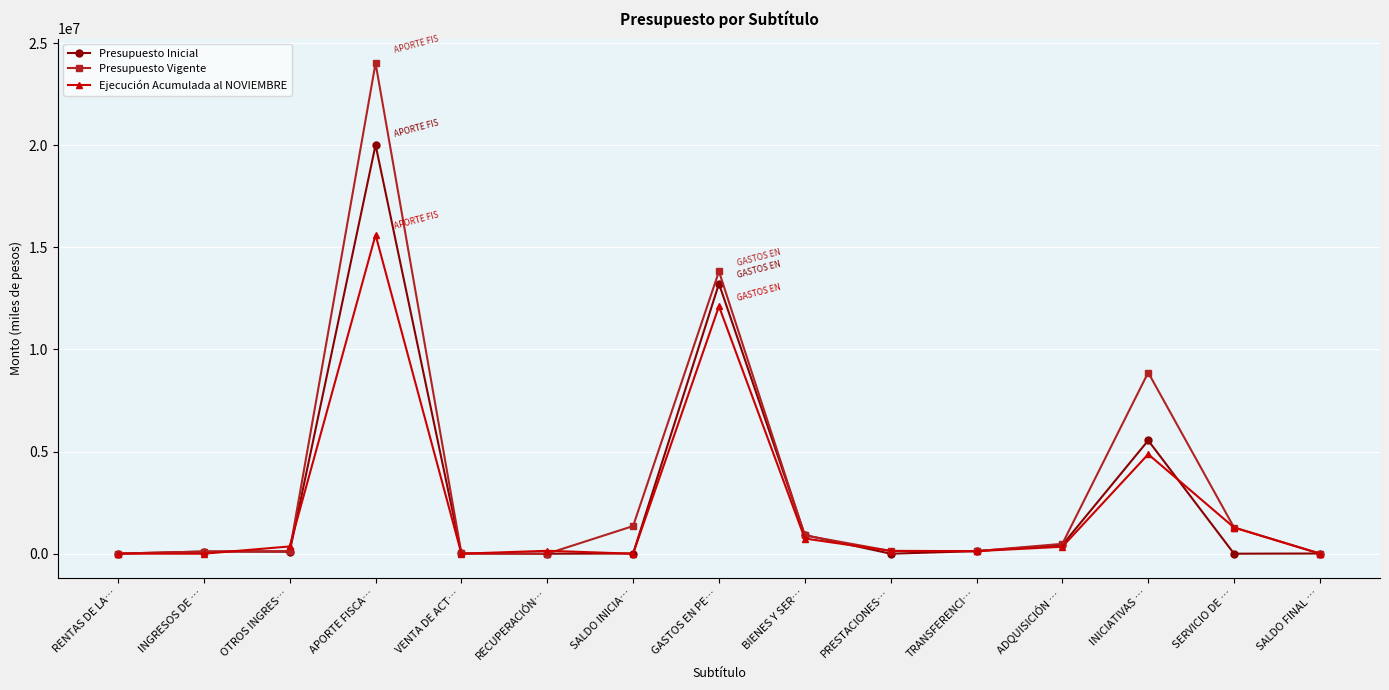

True or false: Ejecución Acumulada al NOVIEMBRE has more than 1 interior local peaks.

True